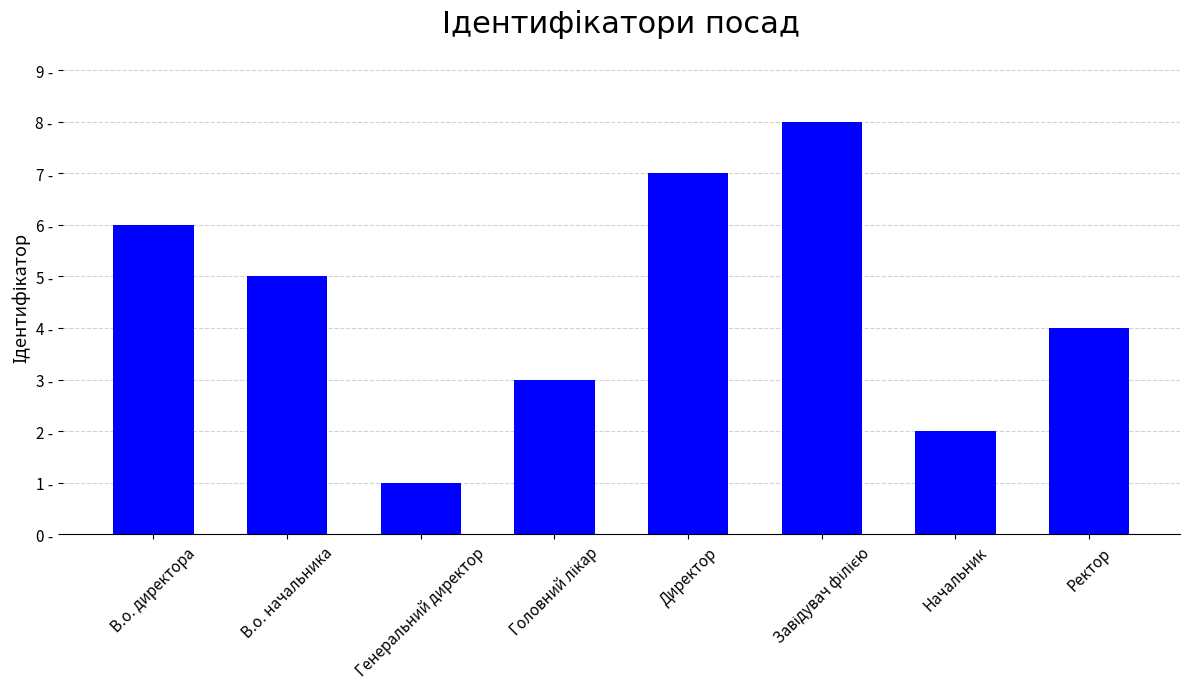

What is the smallest value displayed?

1